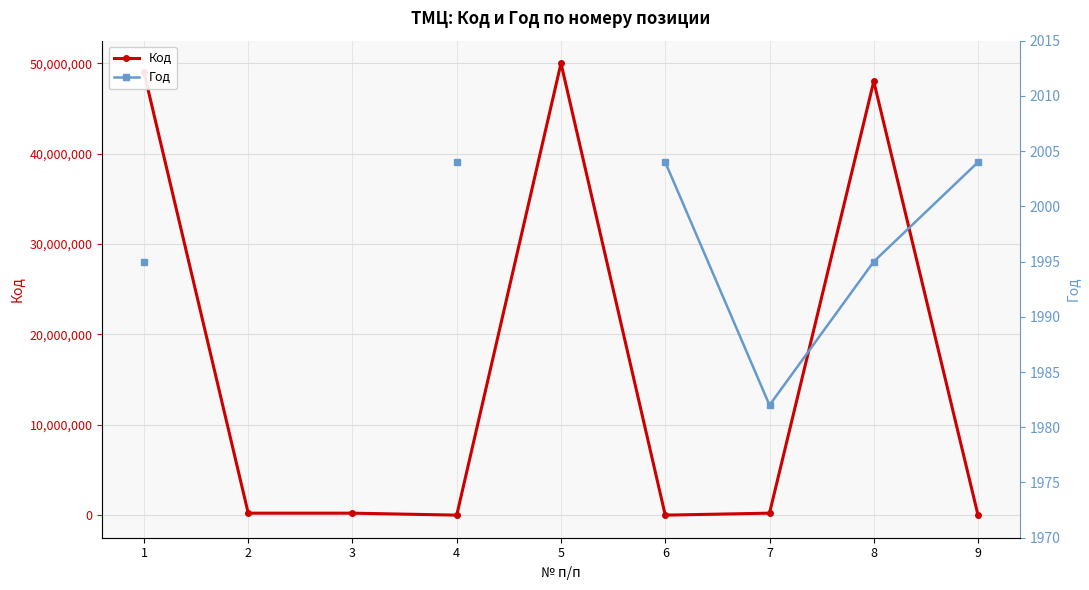

What is the difference between the maximum and second lowest values in the Код series?

49999113